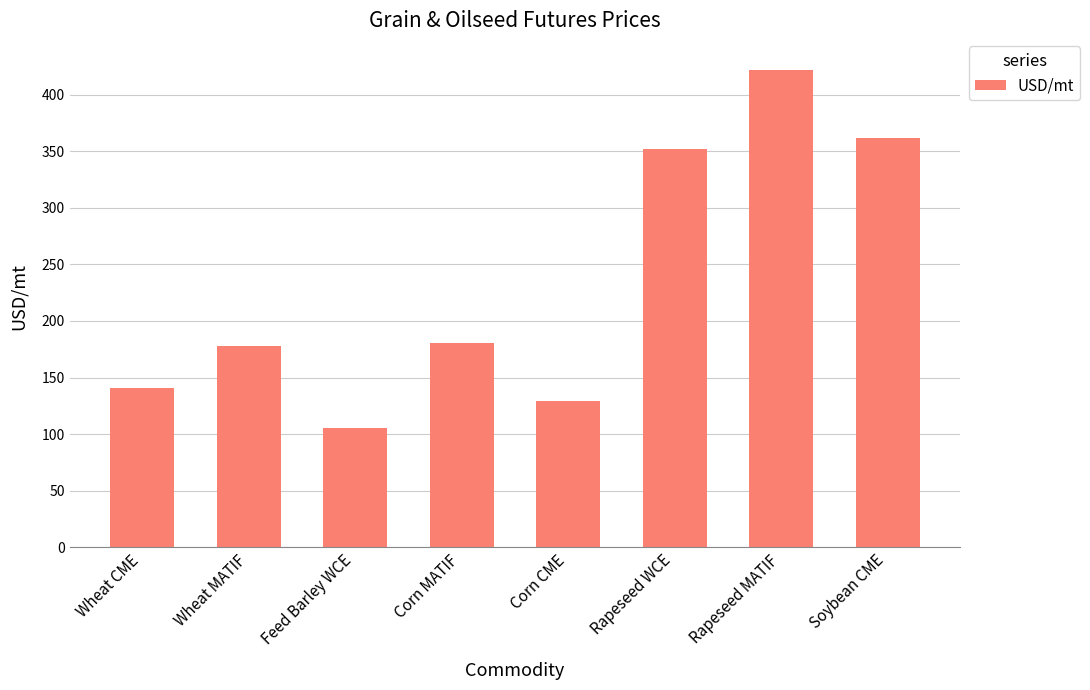

The value at Rapeseed WCE is 352.0. True or false?

True